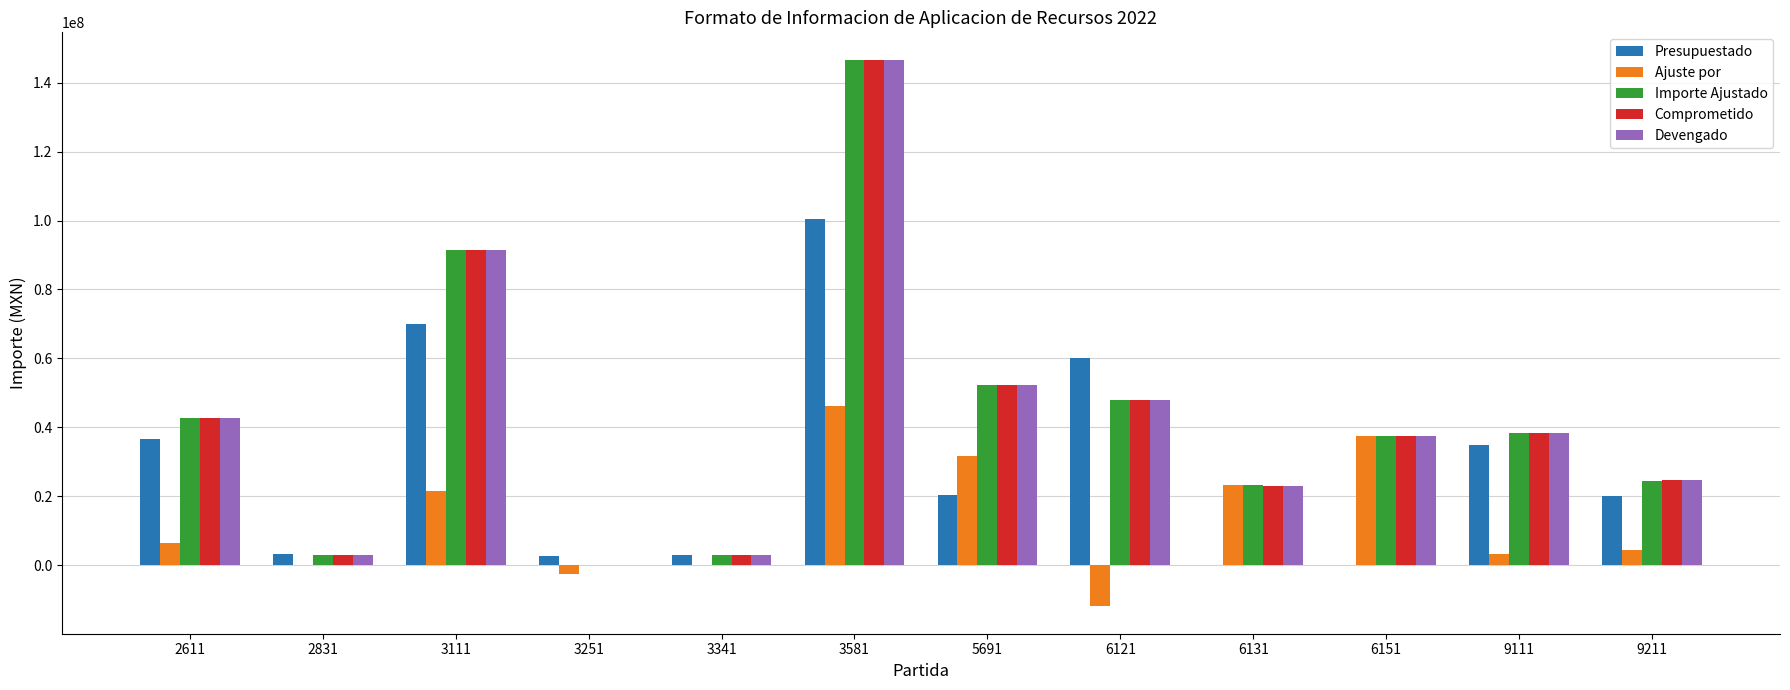

Which series changed the most between 2611 and 6131?

Presupuestado